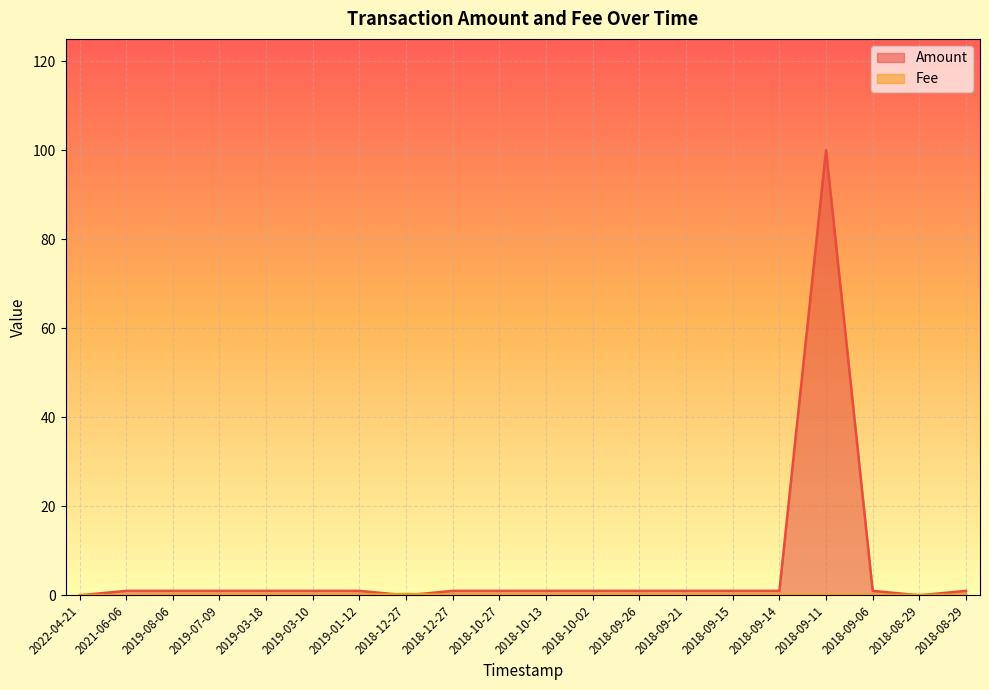

How many data points in Amount are less than 1?

3